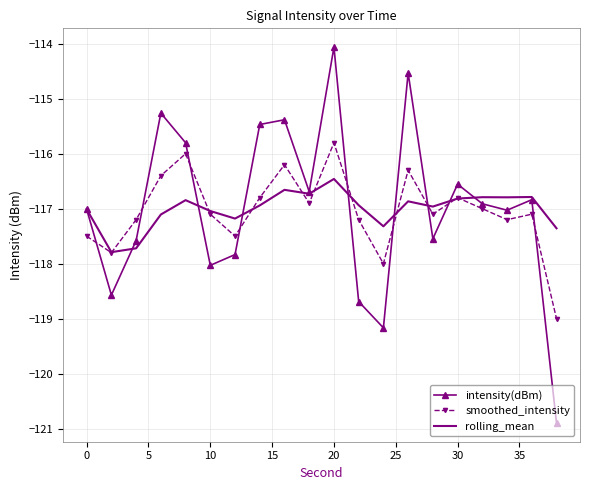

In smoothed_intensity, how many points are higher than both neighbors (excluding endpoints)?

6